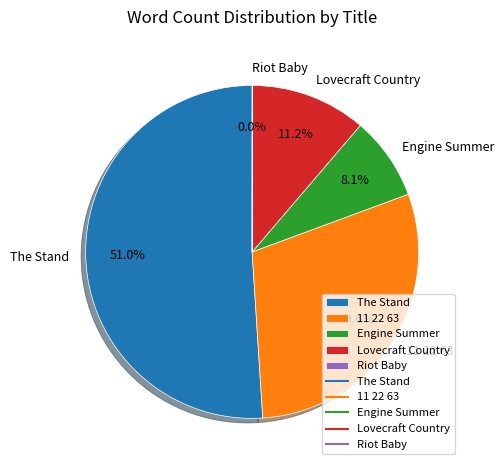

True or false: 11 22 63 accounts for 36% of the total.

False